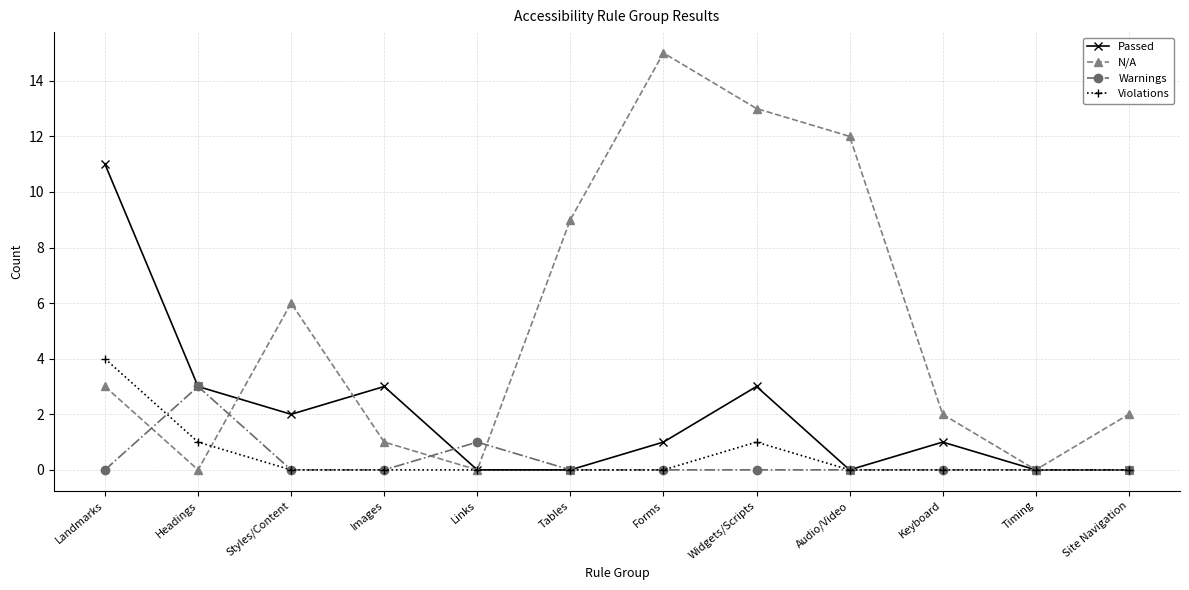

Count the number of categories in the chart.

12